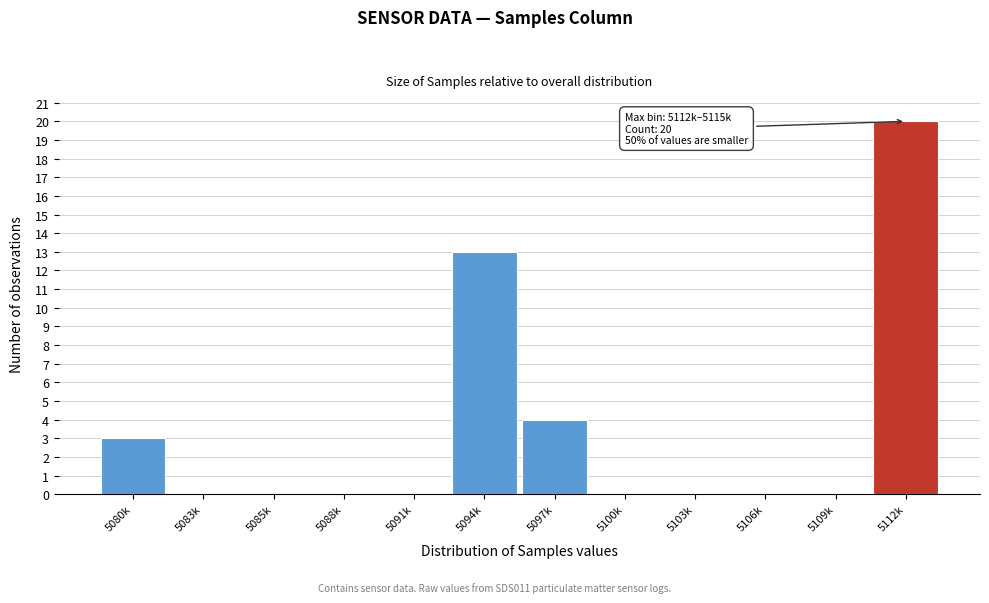

Reading right to left, what are all the values shown in this chart?

5112k=20	5109k=0	5106k=0	5103k=0	5100k=0	5097k=4	5094k=13	5091k=0	5088k=0	5085k=0	5083k=0	5080k=3